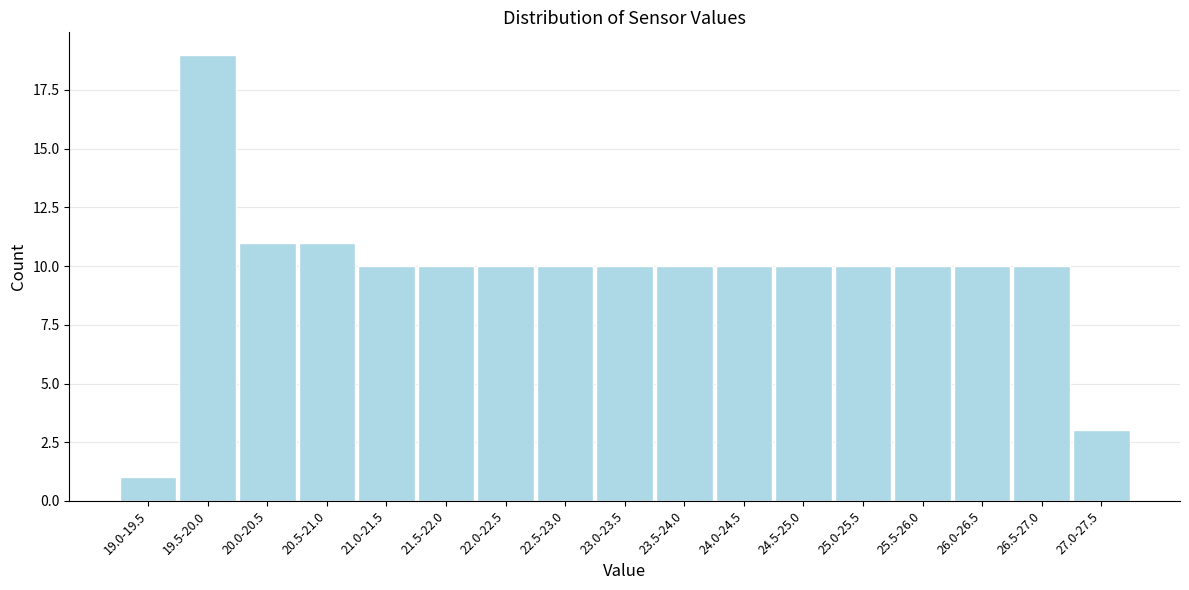

Reading left to right, transcribe all the data shown in this chart.

1	19	11	11	10	10	10	10	10	10	10	10	10	10	10	10	3